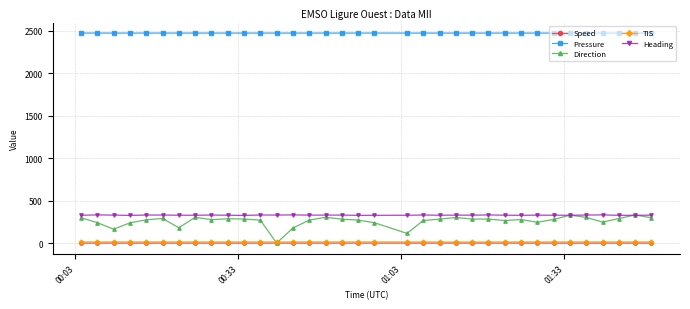

Which series has the widest spread of values?

Direction